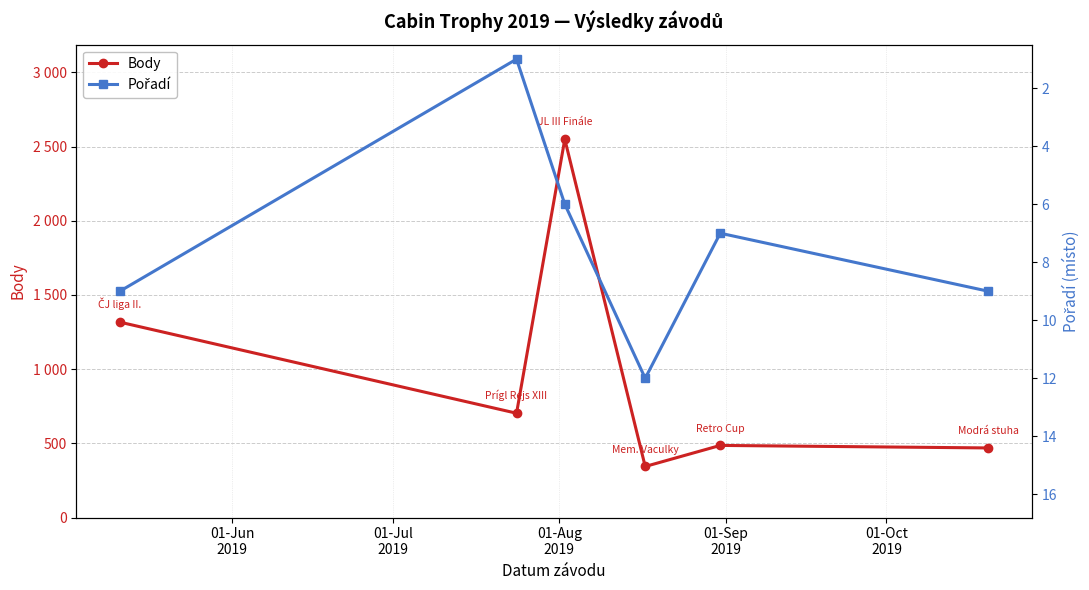

True or false: Body and Pořadí cross at least once.

False